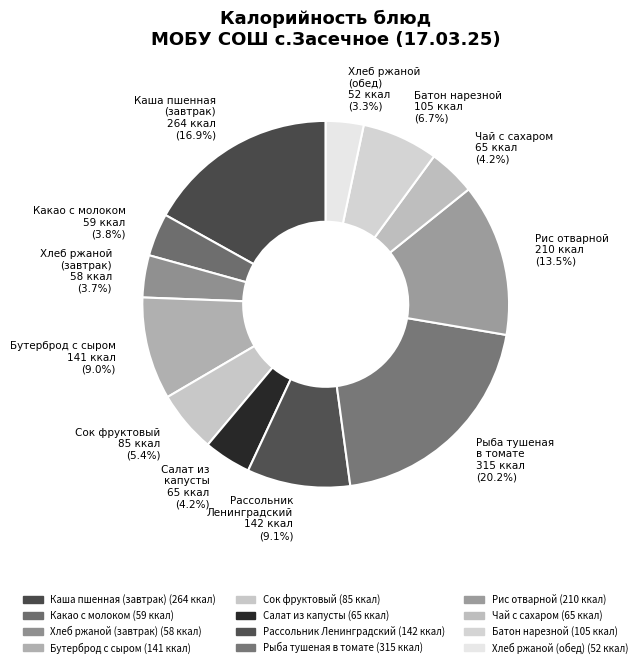

Is there any slice that represents more than half of the pie?

No